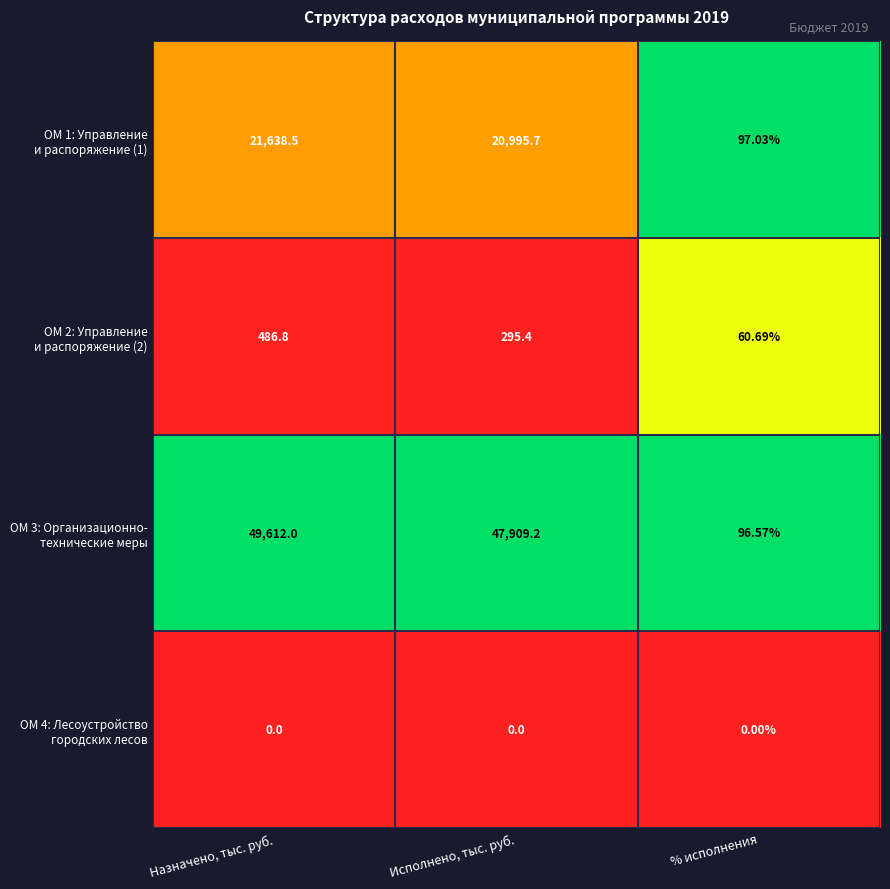

How many categories are shown in the chart?

3